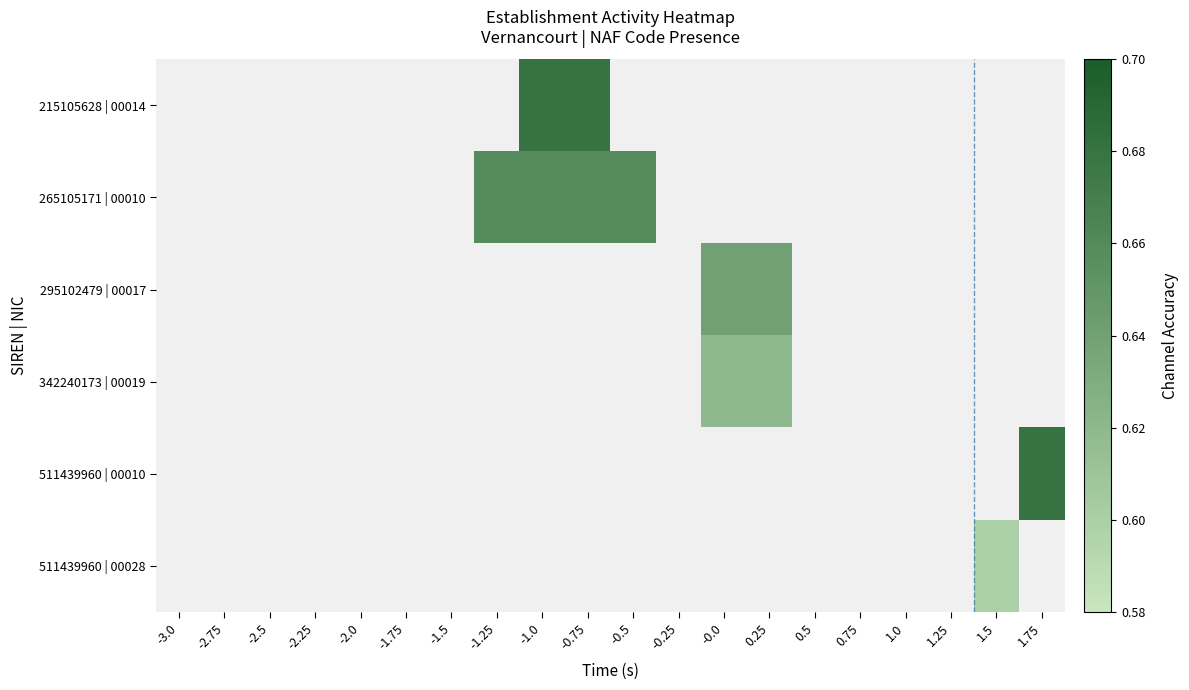

Reading left to right, extract all data points from this chart.

215105628 | 00014: -3.0=0.0	-2.75=0.0	-2.5=0.0	-2.25=0.0	-2.0=0.0	-1.75=0.0	-1.5=0.0	-1.25=0.0	-1.0=0.7	-0.75=0.7	-0.5=0.0	-0.25=0.0	-0.0=0.0	0.25=0.0	0.5=0.0	0.75=0.0	1.0=0.0	1.25=0.0	1.5=0.0	1.75=0.0
265105171 | 00010: -3.0=0.0	-2.75=0.0	-2.5=0.0	-2.25=0.0	-2.0=0.0	-1.75=0.0	-1.5=0.0	-1.25=0.7	-1.0=0.7	-0.75=0.7	-0.5=0.7	-0.25=0.0	-0.0=0.0	0.25=0.0	0.5=0.0	0.75=0.0	1.0=0.0	1.25=0.0	1.5=0.0	1.75=0.0
295102479 | 00017: -3.0=0.0	-2.75=0.0	-2.5=0.0	-2.25=0.0	-2.0=0.0	-1.75=0.0	-1.5=0.0	-1.25=0.0	-1.0=0.0	-0.75=0.0	-0.5=0.0	-0.25=0.0	-0.0=0.6	0.25=0.6	0.5=0.0	0.75=0.0	1.0=0.0	1.25=0.0	1.5=0.0	1.75=0.0
342240173 | 00019: -3.0=0.0	-2.75=0.0	-2.5=0.0	-2.25=0.0	-2.0=0.0	-1.75=0.0	-1.5=0.0	-1.25=0.0	-1.0=0.0	-0.75=0.0	-0.5=0.0	-0.25=0.0	-0.0=0.6	0.25=0.6	0.5=0.0	0.75=0.0	1.0=0.0	1.25=0.0	1.5=0.0	1.75=0.0
511439960 | 00010: -3.0=0.0	-2.75=0.0	-2.5=0.0	-2.25=0.0	-2.0=0.0	-1.75=0.0	-1.5=0.0	-1.25=0.0	-1.0=0.0	-0.75=0.0	-0.5=0.0	-0.25=0.0	-0.0=0.0	0.25=0.0	0.5=0.0	0.75=0.0	1.0=0.0	1.25=0.0	1.5=0.0	1.75=0.7
511439960 | 00028: -3.0=0.0	-2.75=0.0	-2.5=0.0	-2.25=0.0	-2.0=0.0	-1.75=0.0	-1.5=0.0	-1.25=0.0	-1.0=0.0	-0.75=0.0	-0.5=0.0	-0.25=0.0	-0.0=0.0	0.25=0.0	0.5=0.0	0.75=0.0	1.0=0.0	1.25=0.0	1.5=0.6	1.75=0.0